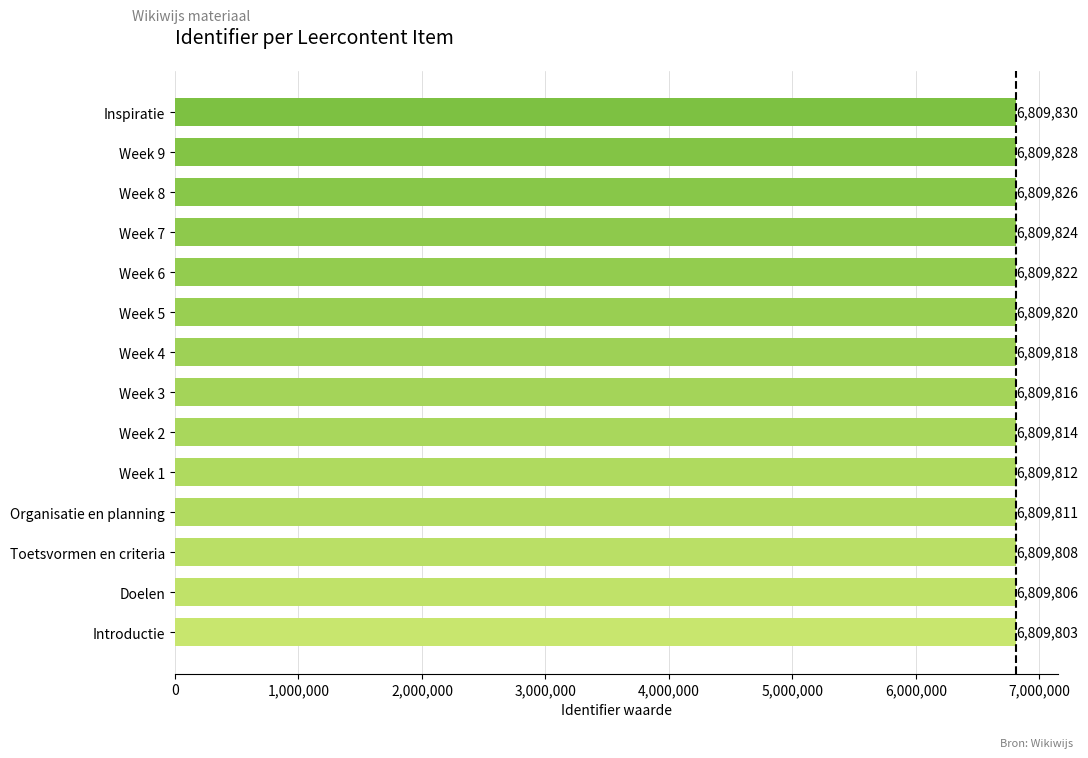

Is it true that the value at Organisatie en planning is 11543792?

False